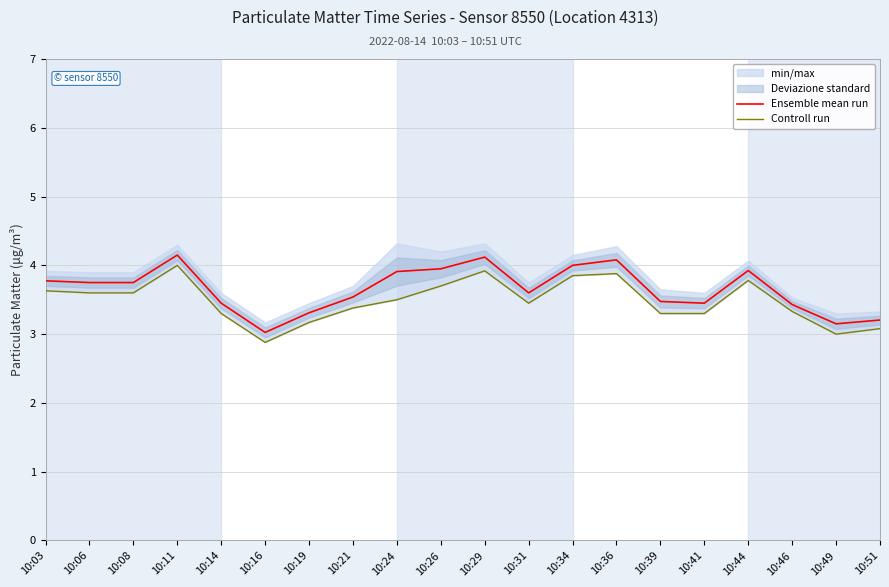

At which category does the chart reach its peak across all series?

10:11